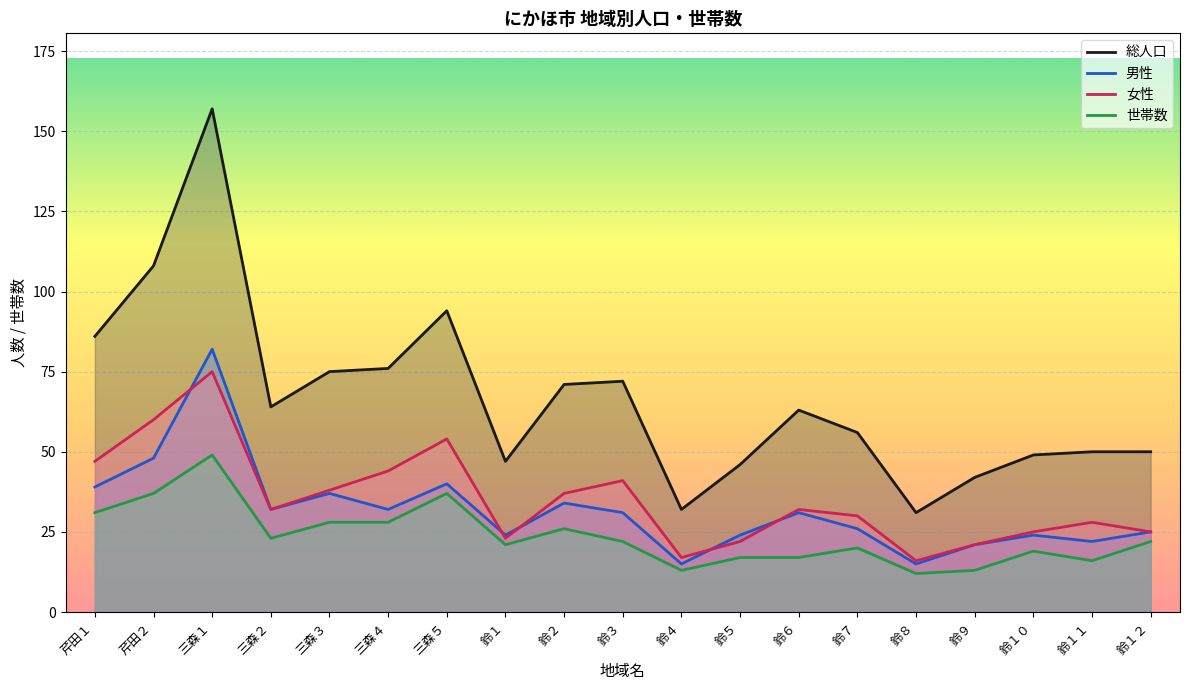

How many data points in 男性 are above 31?

8